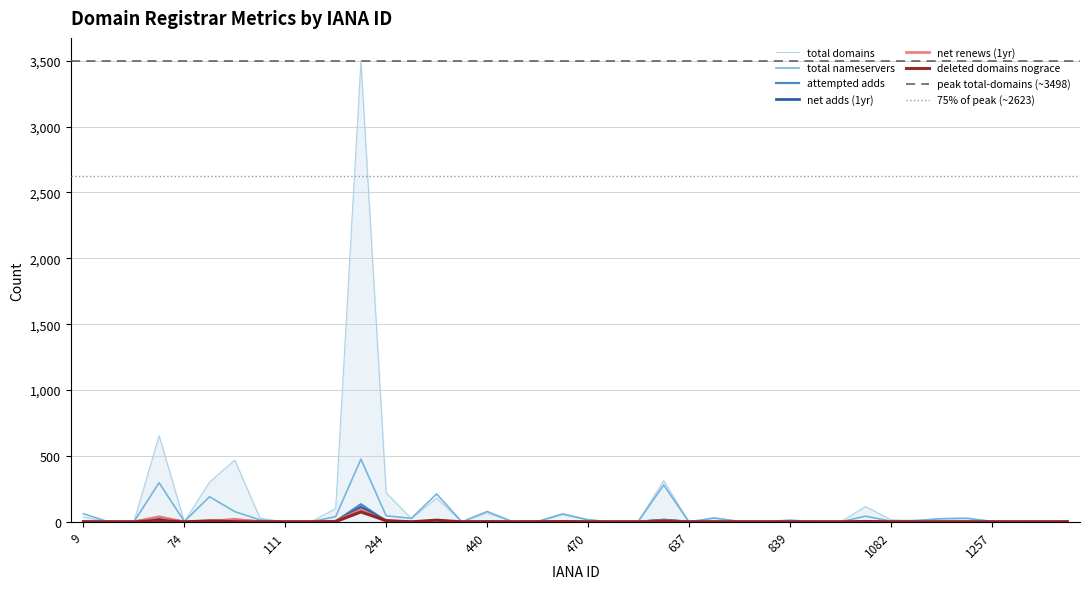

Between which two adjacent categories do deleted-domains-nograce and attempted-adds first intersect?

69 and 81